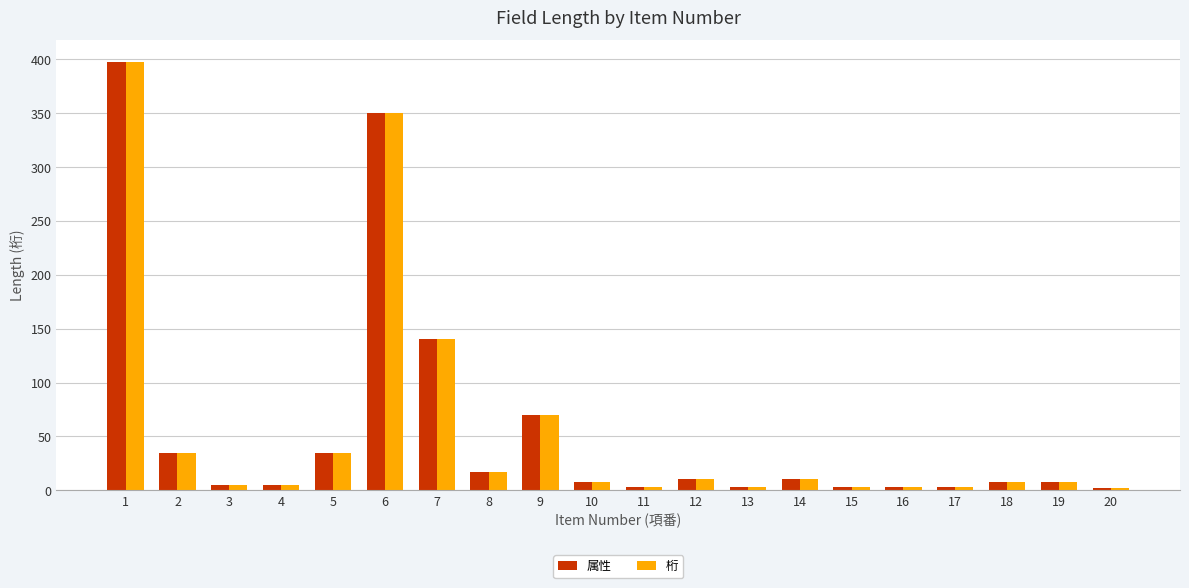

What is the greatest value displayed?

398